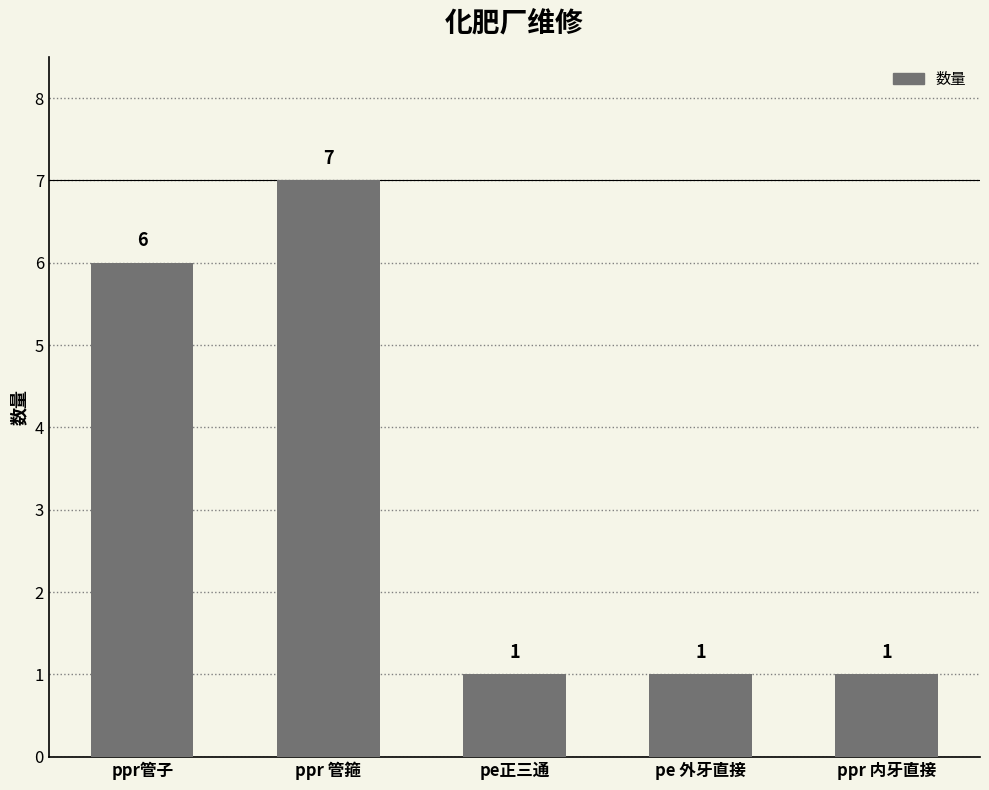

True or false: the data shows 1 at pe 外牙直接.

True